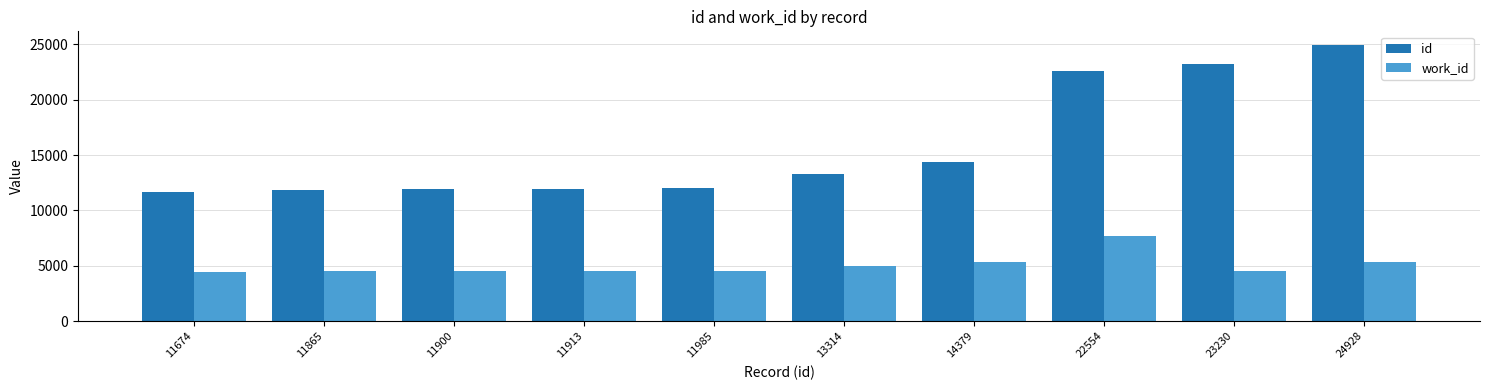

Is the value of id at 11900 greater than the value of work_id at 22554?

Yes